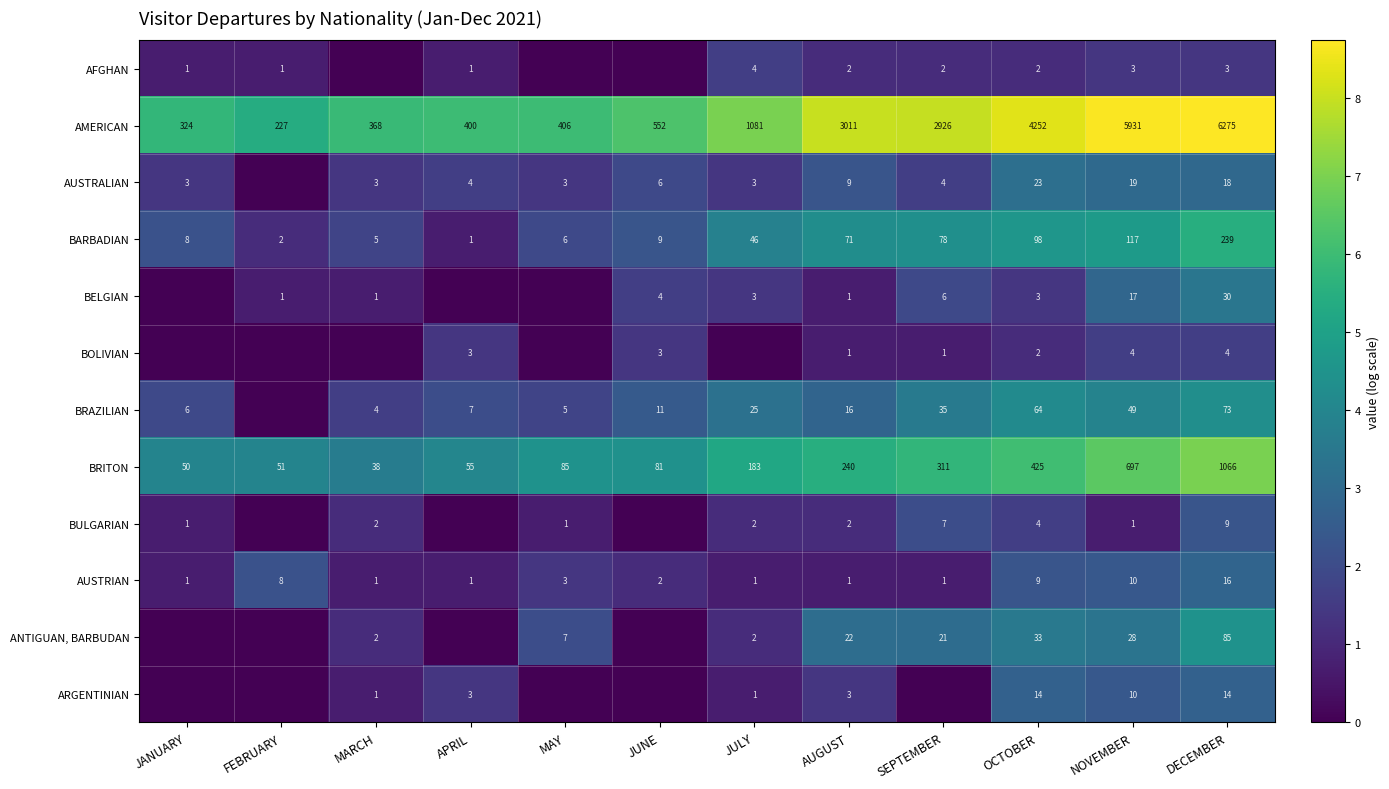

True or false: BRITON has a value of 311 at SEPTEMBER.

True